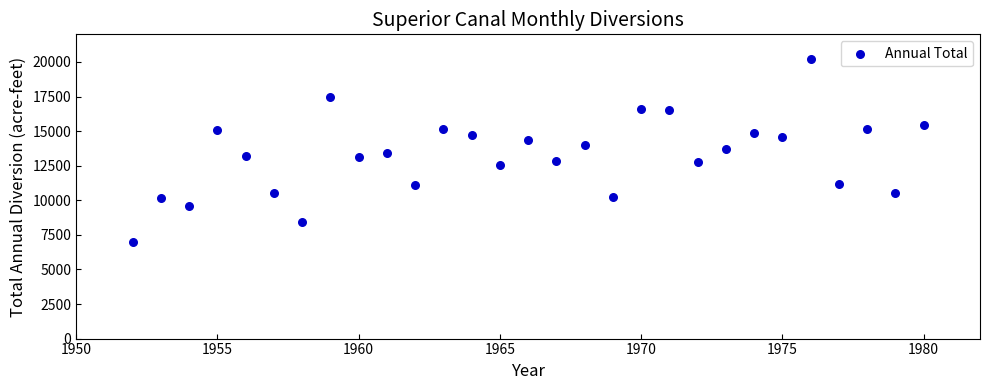

What is the range of Y values (max minus min)?

13235